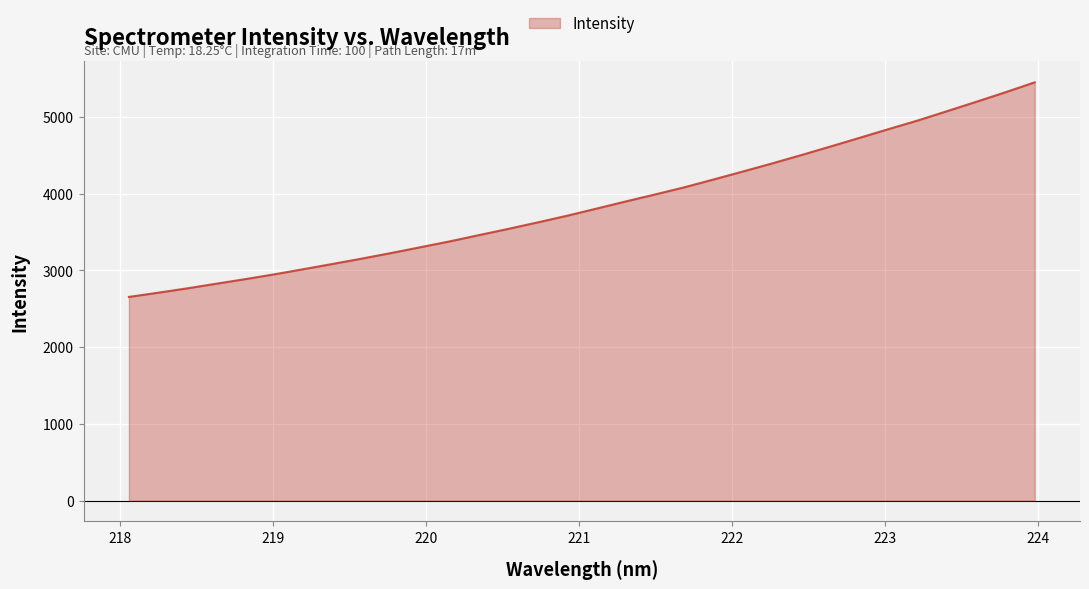

Does the chart have visible grid lines?

Yes